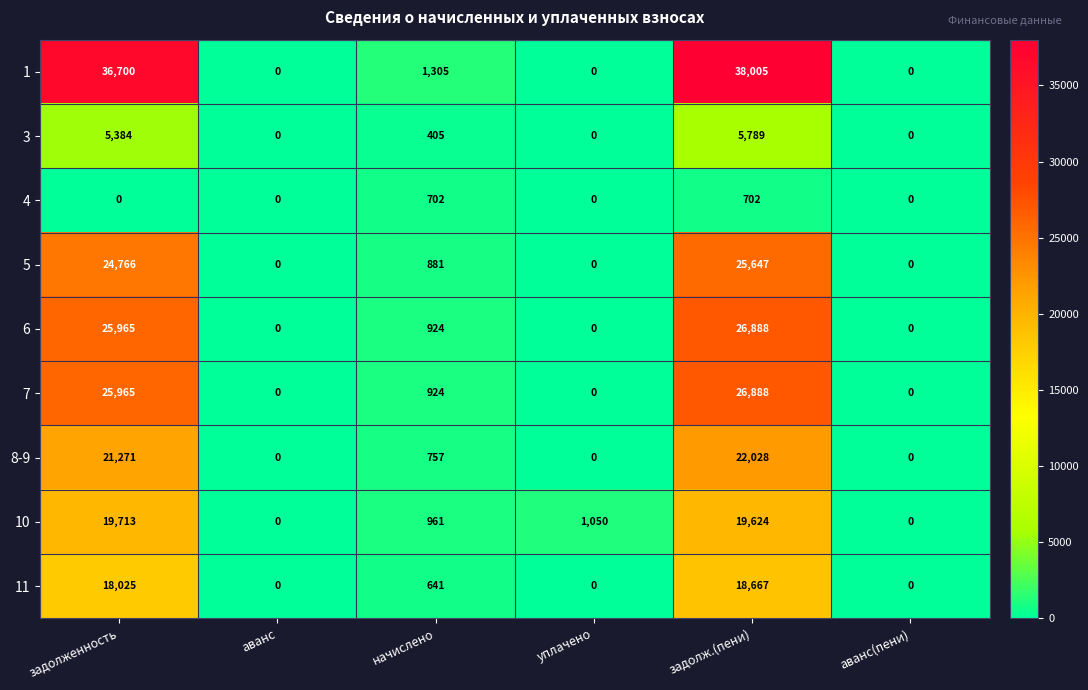

True or false: 1 has a value of -17078 at уплачено.

False